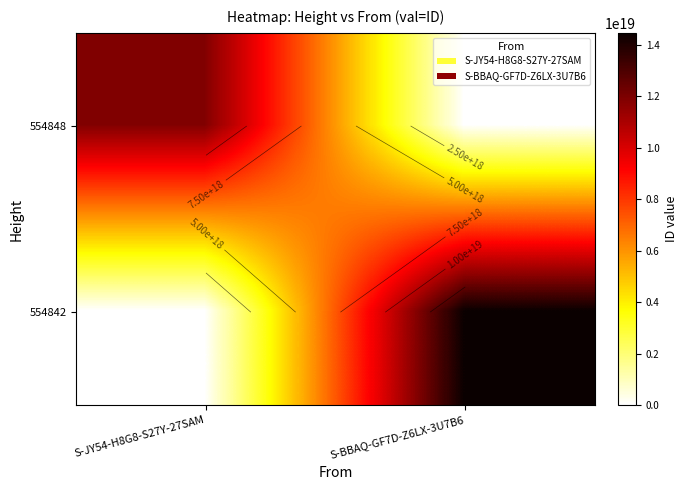

Rank the categories by 554848 value from highest to lowest.

S-JY54-H8G8-S27Y-27SAM, S-BBAQ-GF7D-Z6LX-3U7B6